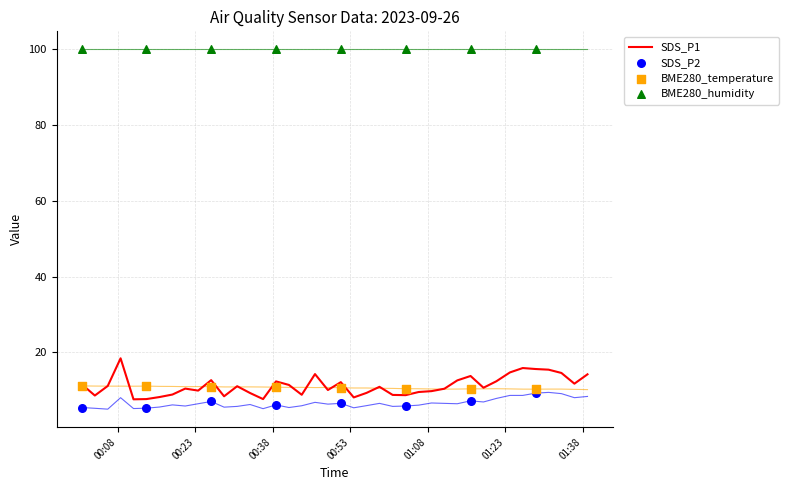

What is the lowest value of the SDS_P1 series?

7.6